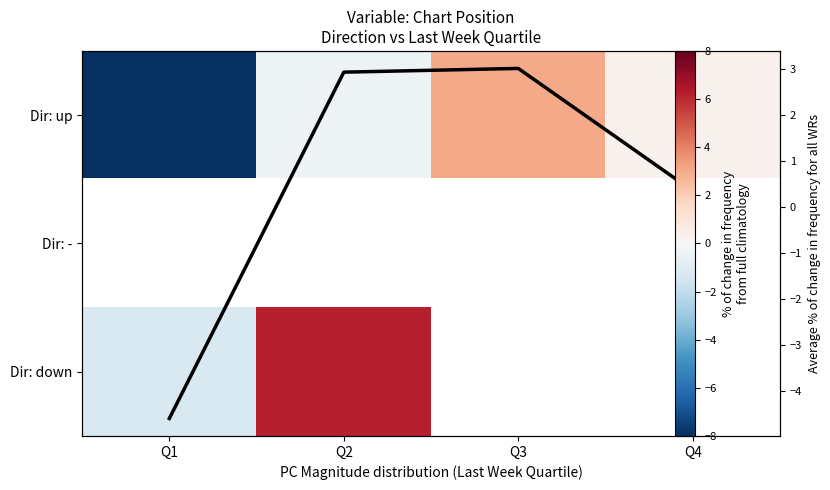

How many series are shown in this chart?

3